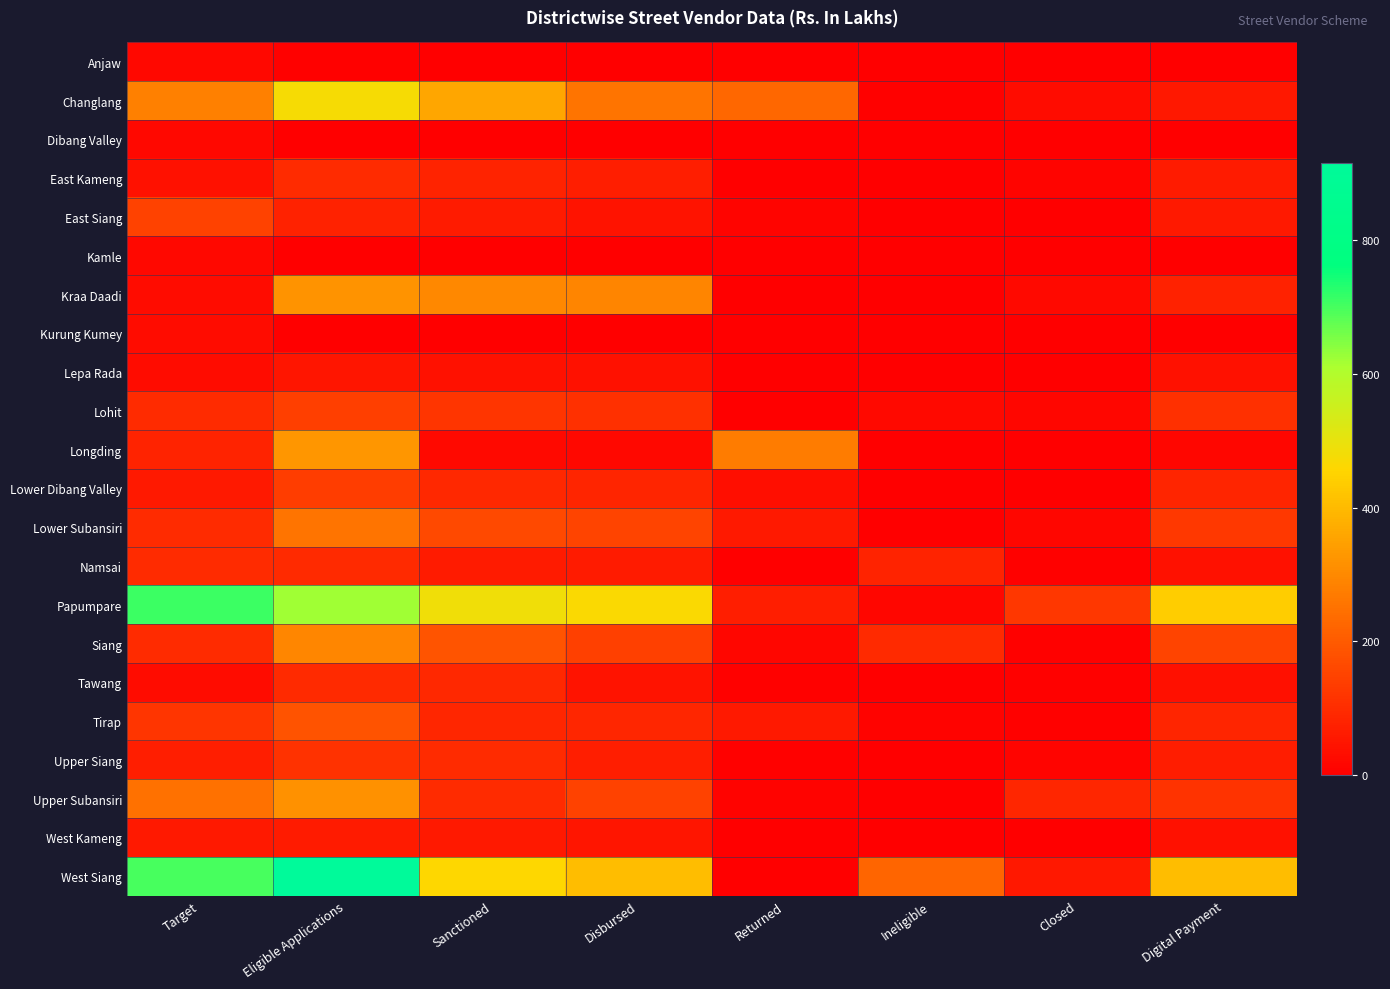

What is the spread (max minus min) of values at Disbursed?

465